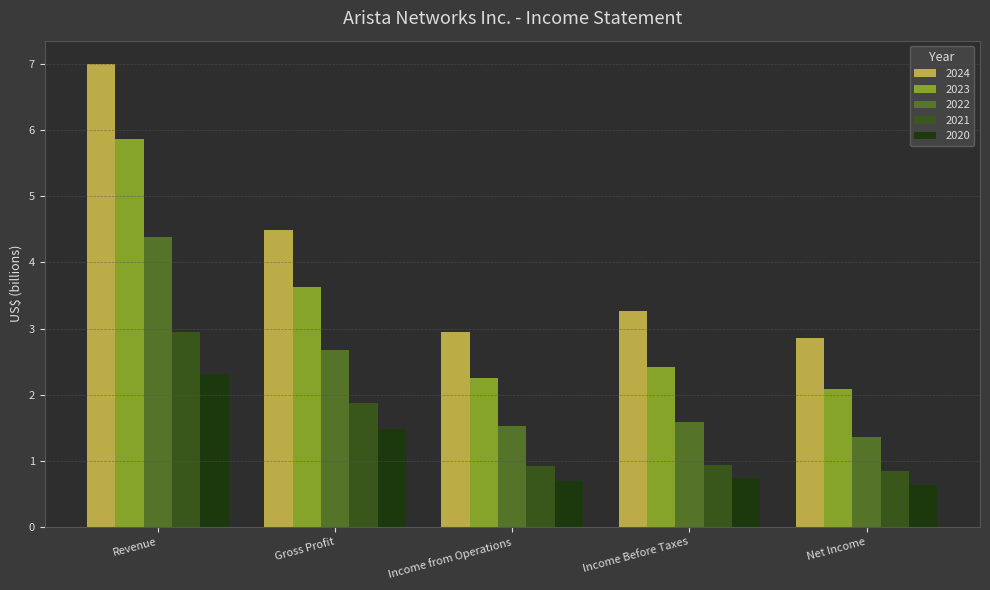

Rank the categories by 2023 value from lowest to highest.

Net Income, Income from Operations, Income Before Taxes, Gross Profit, Revenue